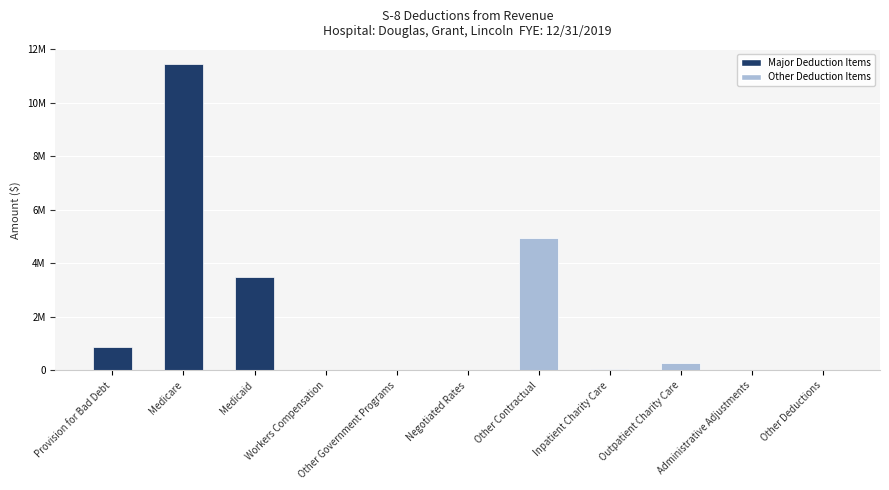

Are the bars horizontal?

No